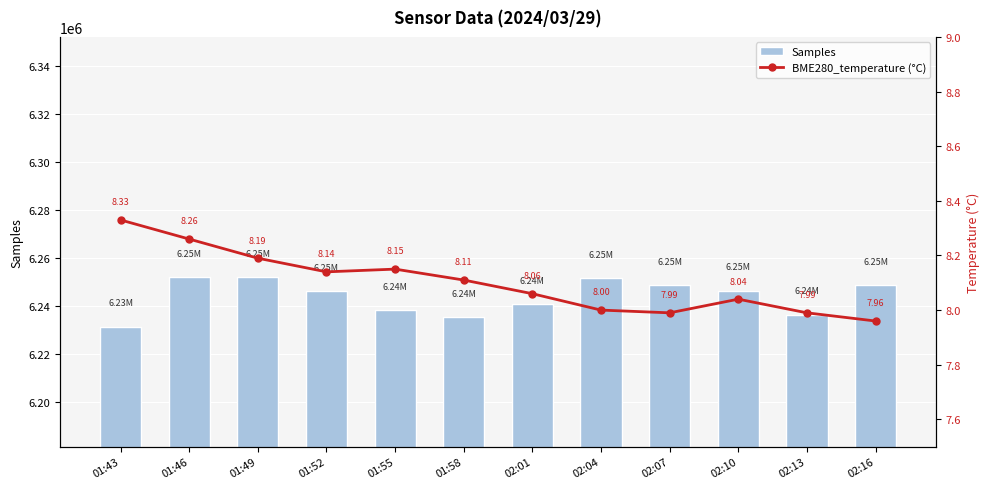

The value of BME280_temperature (°C) at 02:13 is 8.0. True or false?

True